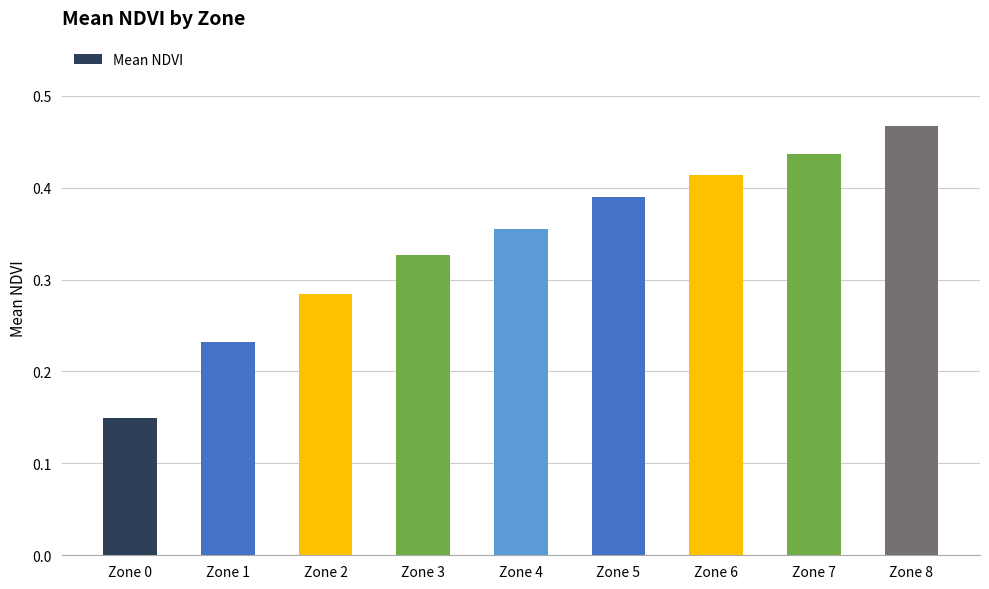

What is the sum of all values?

3.1